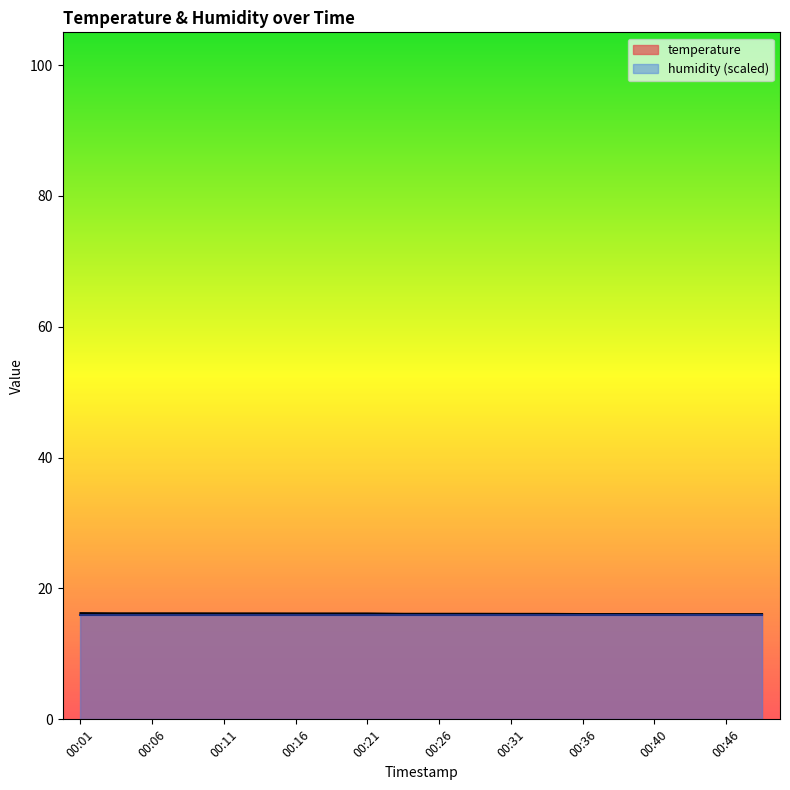

Is it true that the value at 00:26 is 24.3?

False